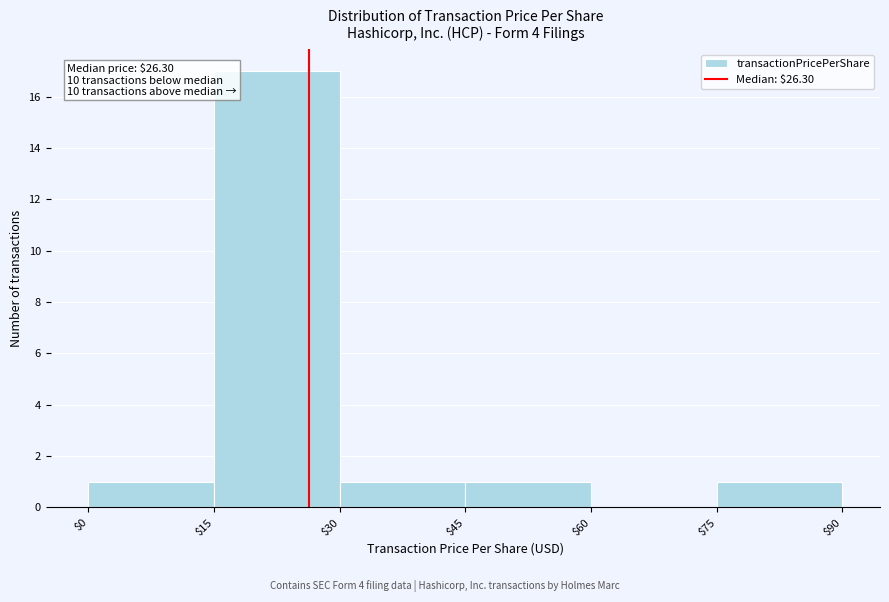

Over which range of the x-axis is the bar tallest?

$15 to $30